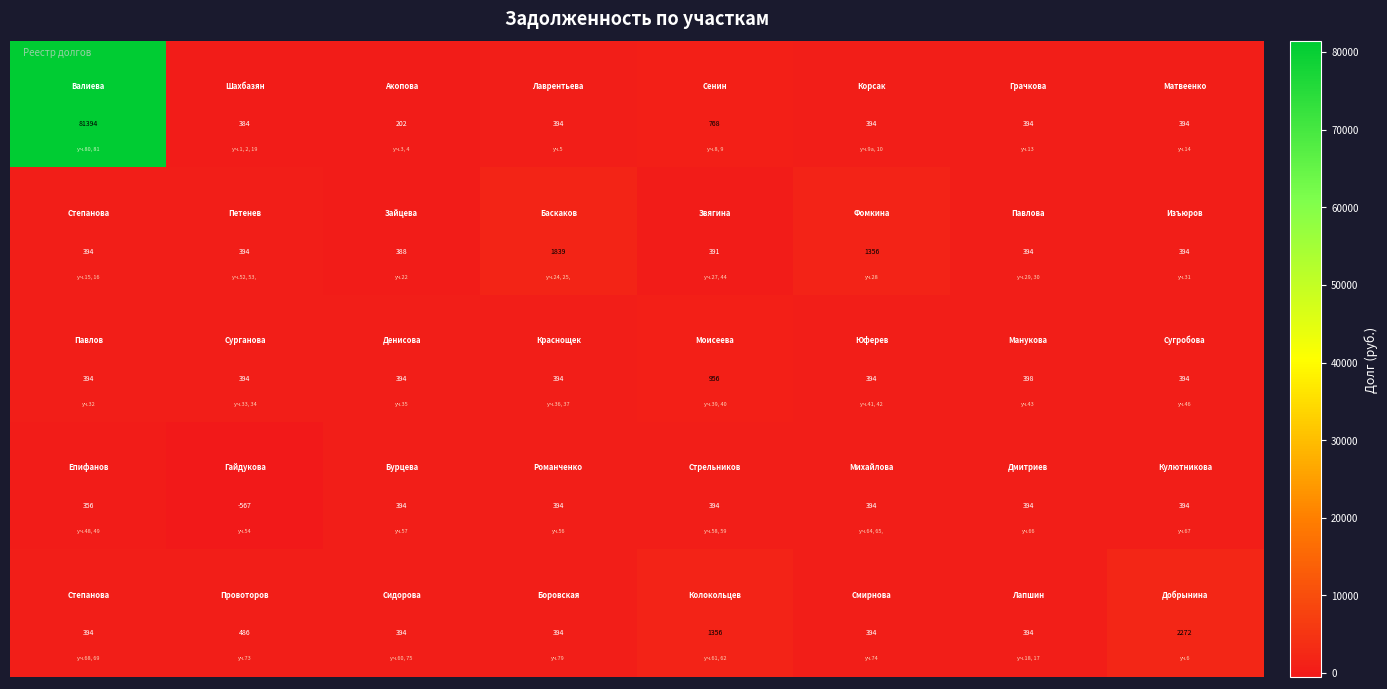

What is the minimum value shown in the chart?

-567